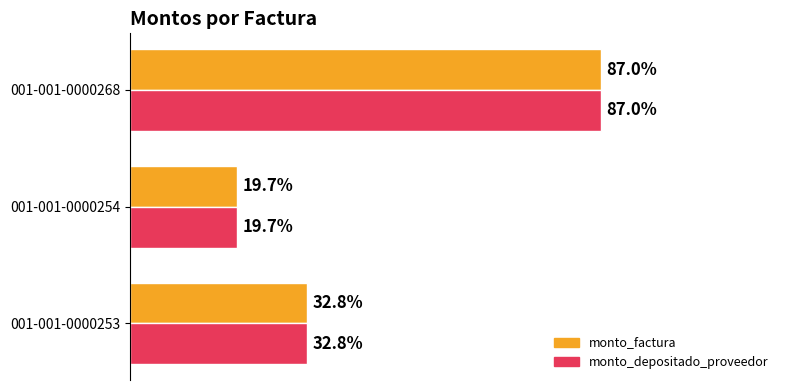

Are the bars grouped side by side (vs. stacked)?

Yes